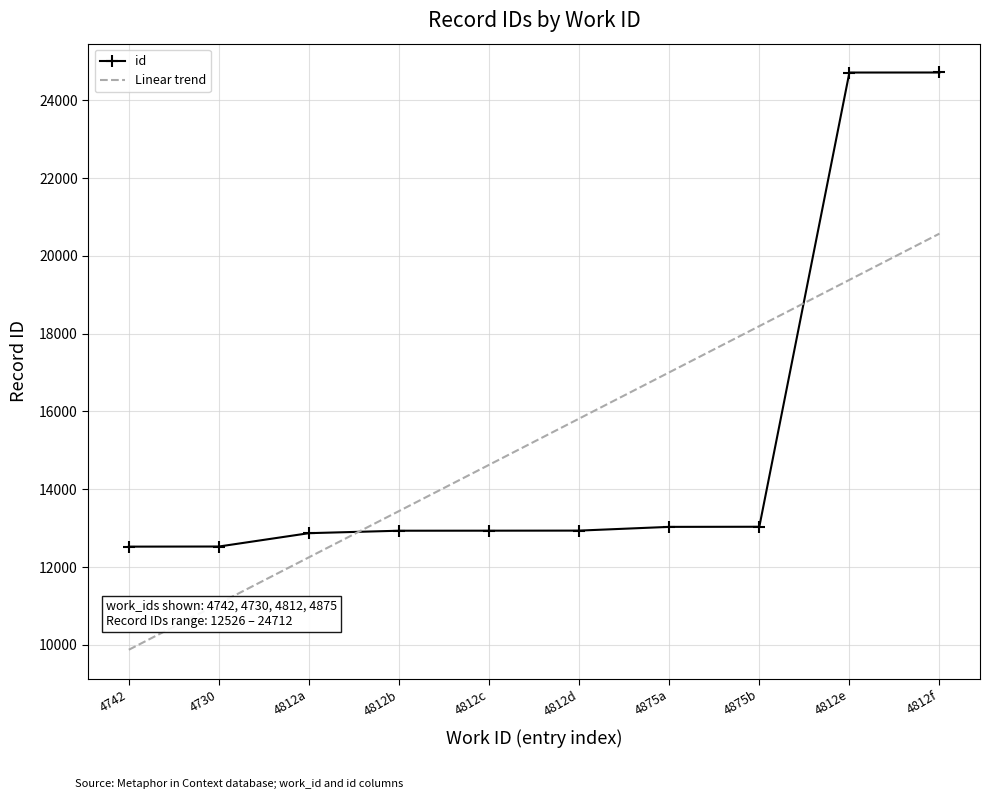

What is the lowest value of the id series?

12526